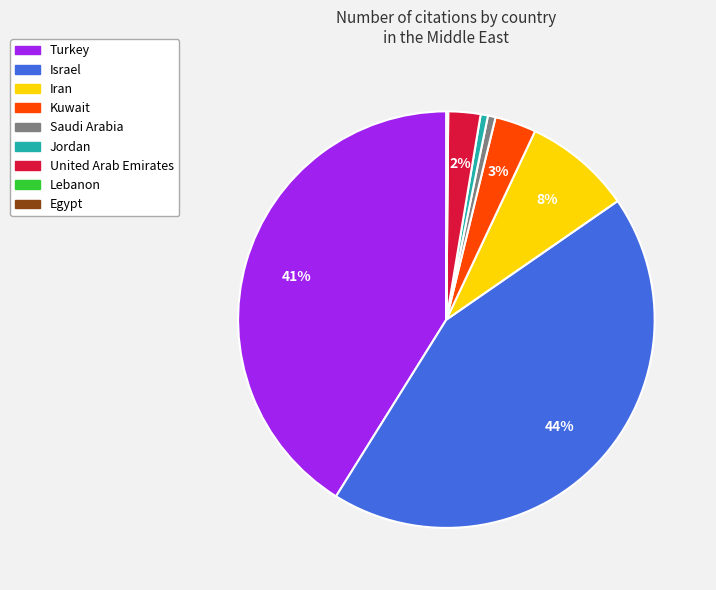

Is there any slice that represents more than half of the pie?

No